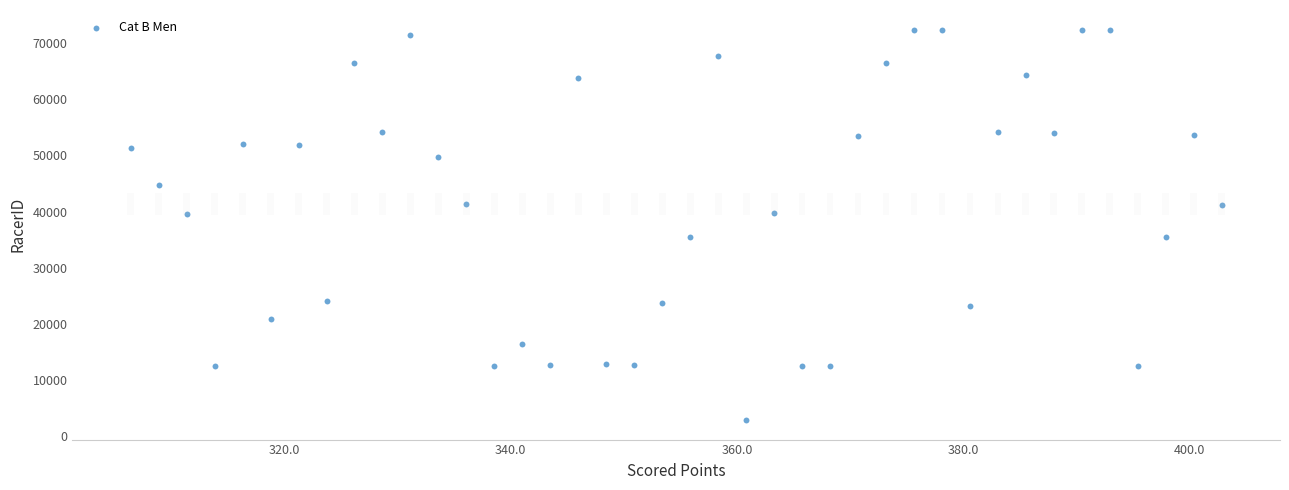

What is the range of Y values (max minus min)?

69537